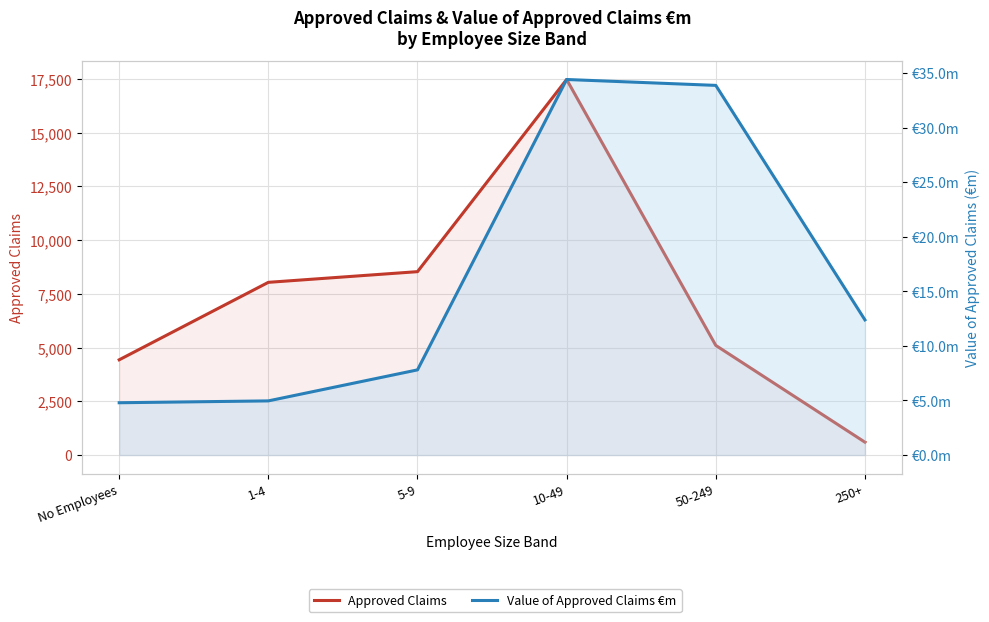

Reading left to right, list all the values displayed in this chart.

Approved Claims: 4433.0	8039.0	8536.0	17481.0	5103.0	599.0
Value of Approved Claims €m: 4.8	5.0	7.8	34.4	33.9	12.4